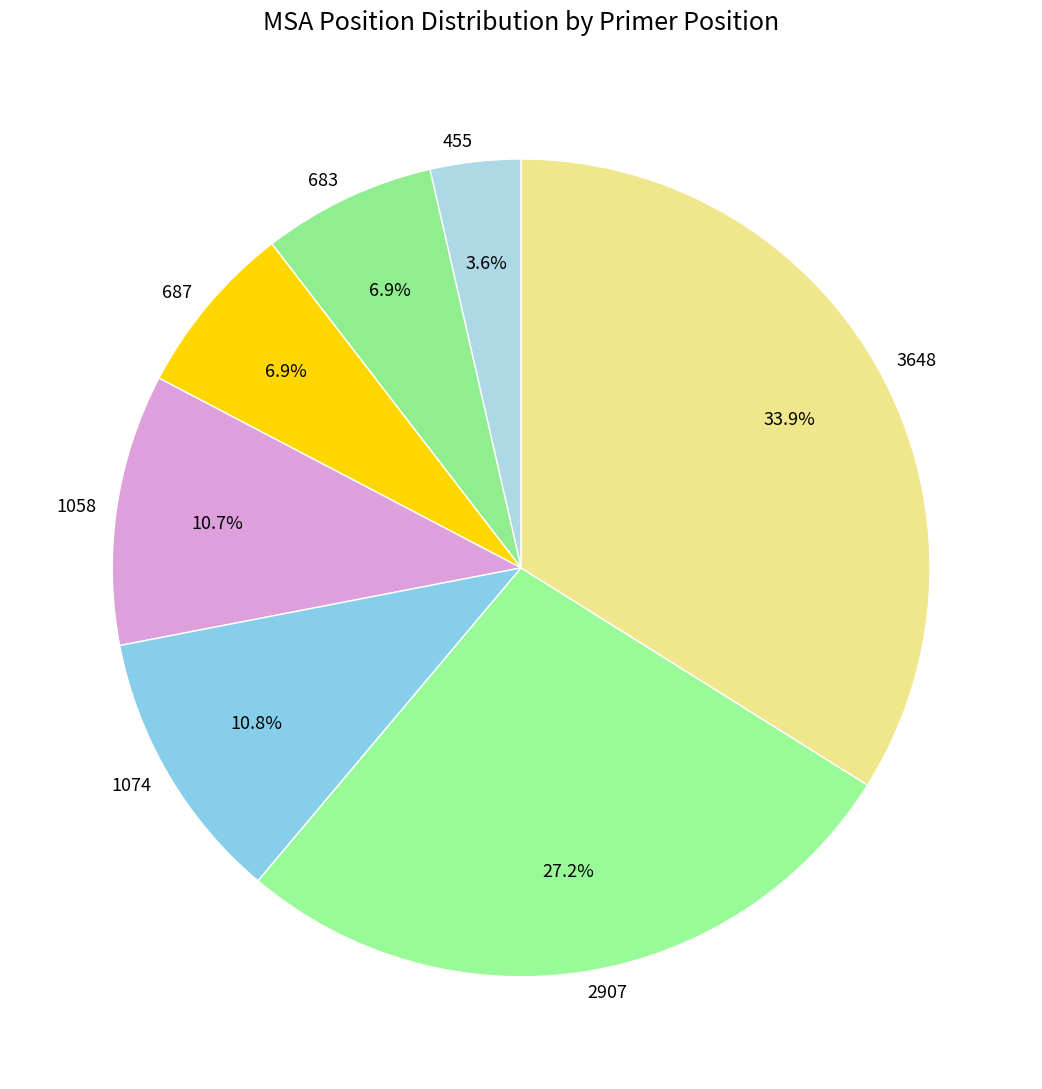

To the nearest percent, what is the combined percentage of 455 and 1058?

14%